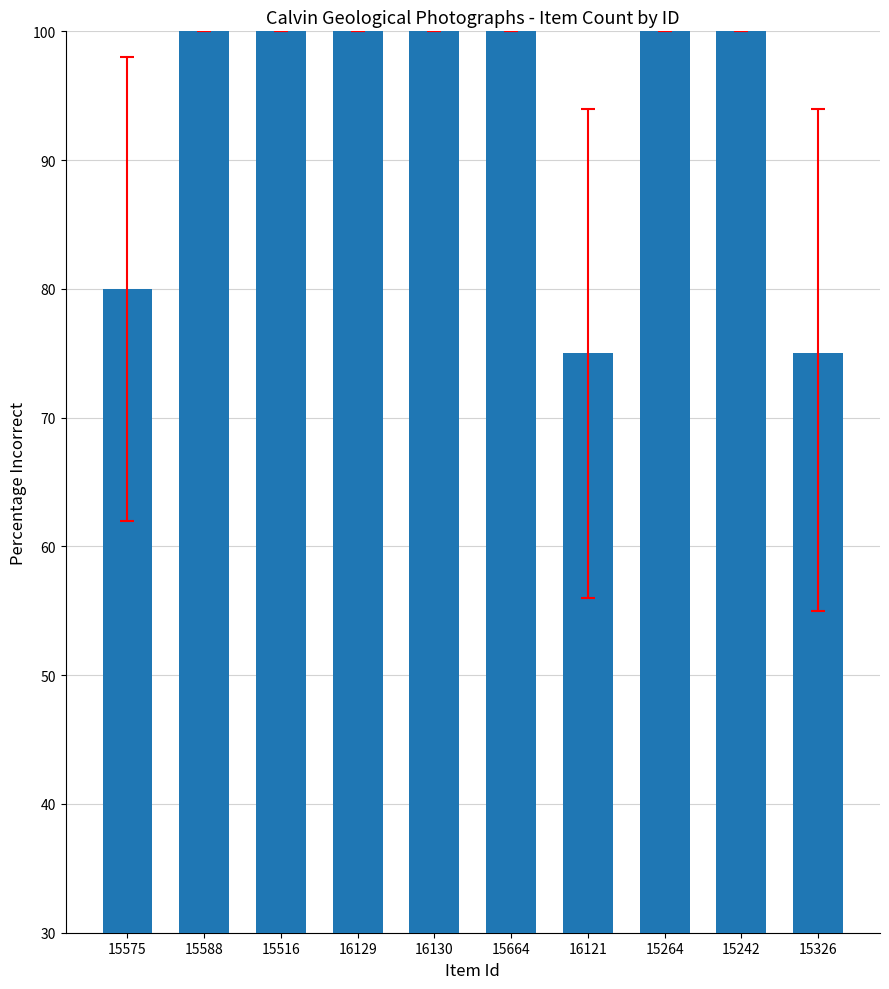

Reading left to right, what are all the values shown in this chart?

80	100	100	100	100	100	75	100	100	75